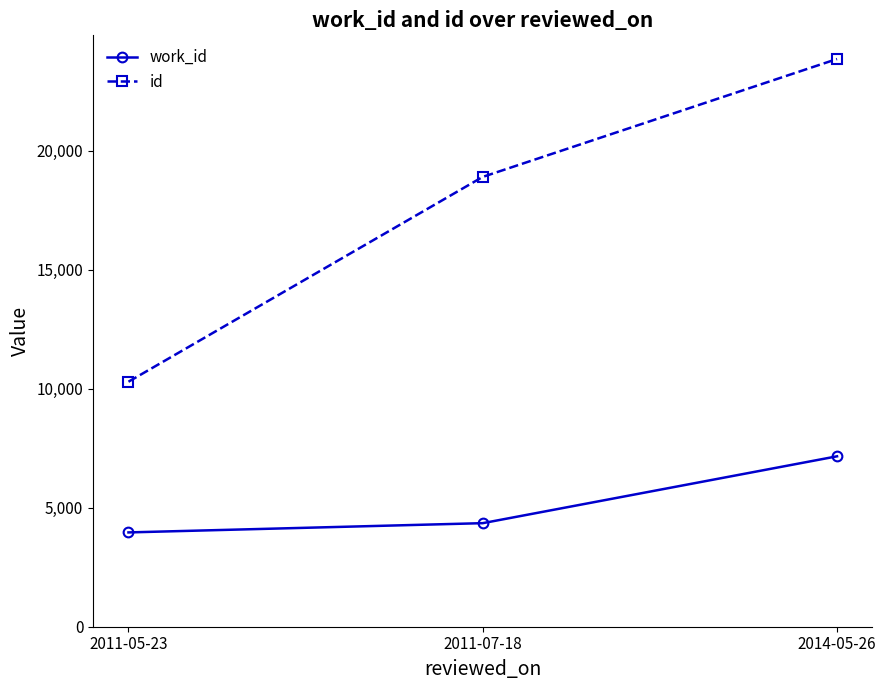

How many data points in id are less than 18908?

1